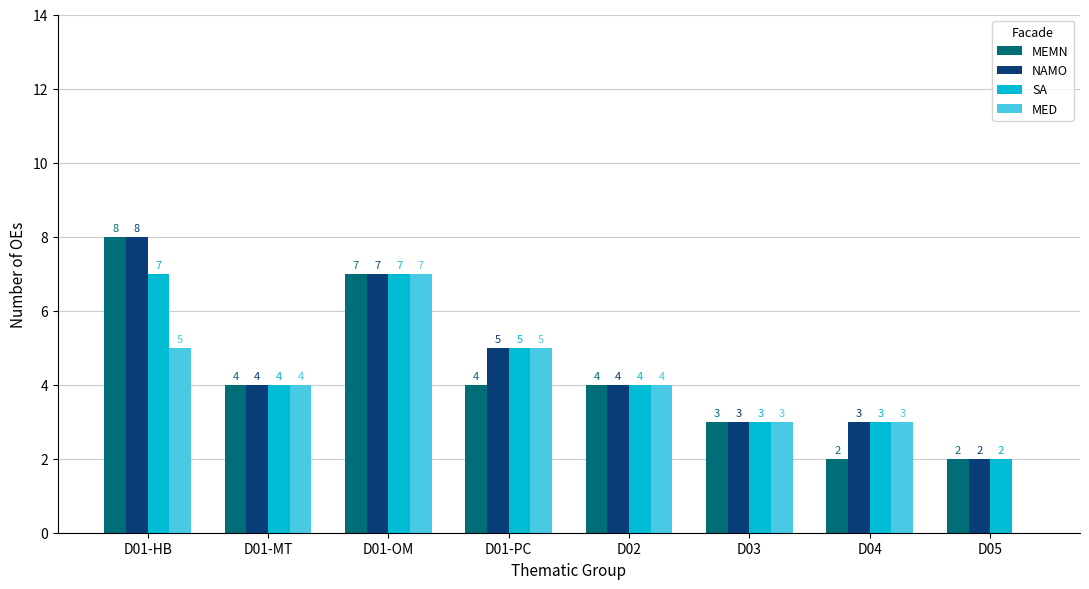

Which series has the largest total across all categories?

NAMO